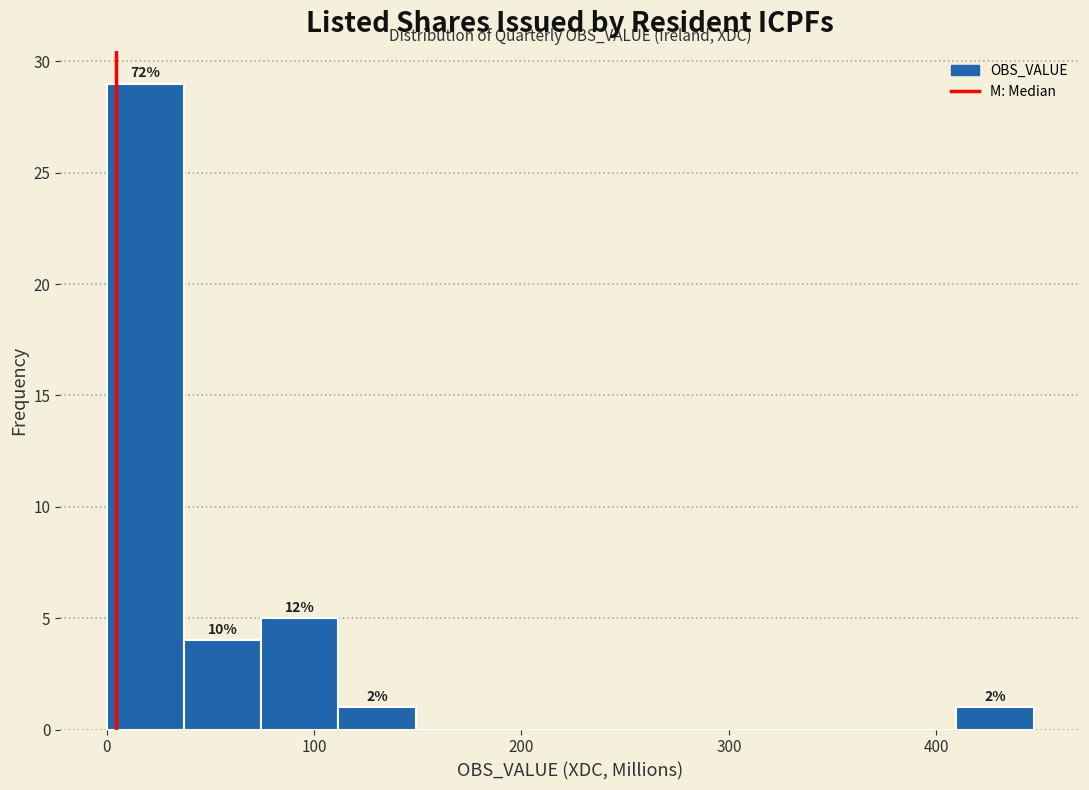

Around what value on the x-axis is the tallest bar? Give the approximate position of its centre, as read against the axis.

20